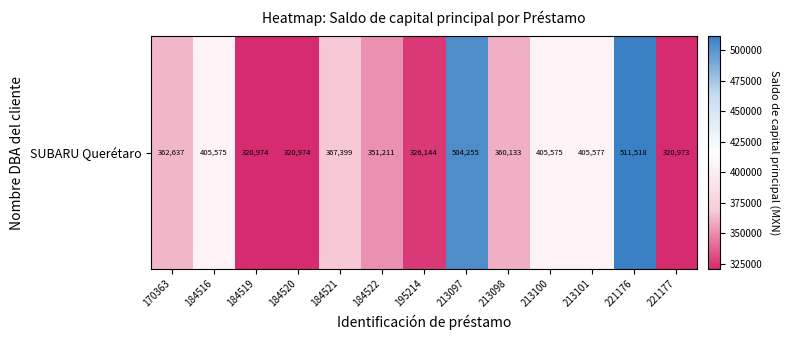

What value does the data have at 221176?

511518.2